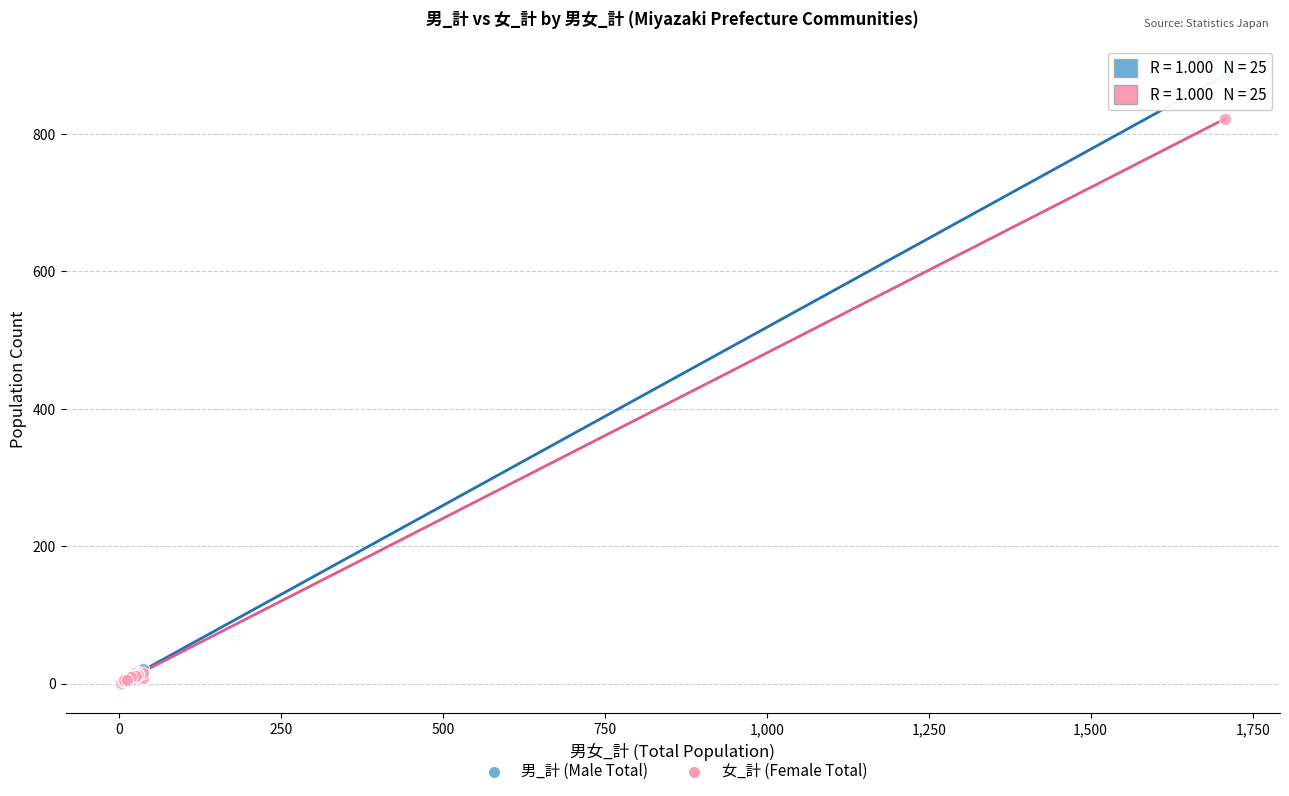

Which series contains the highest Y value?

男_計 (Male Total)